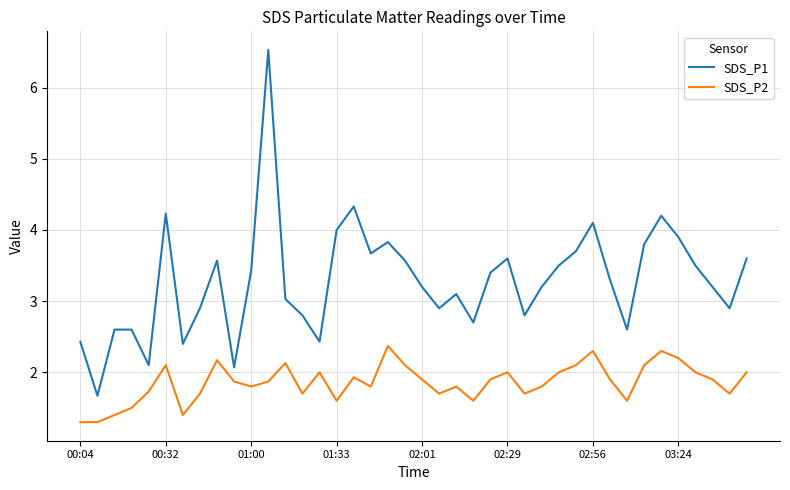

Which series has the largest total across all categories?

SDS_P1